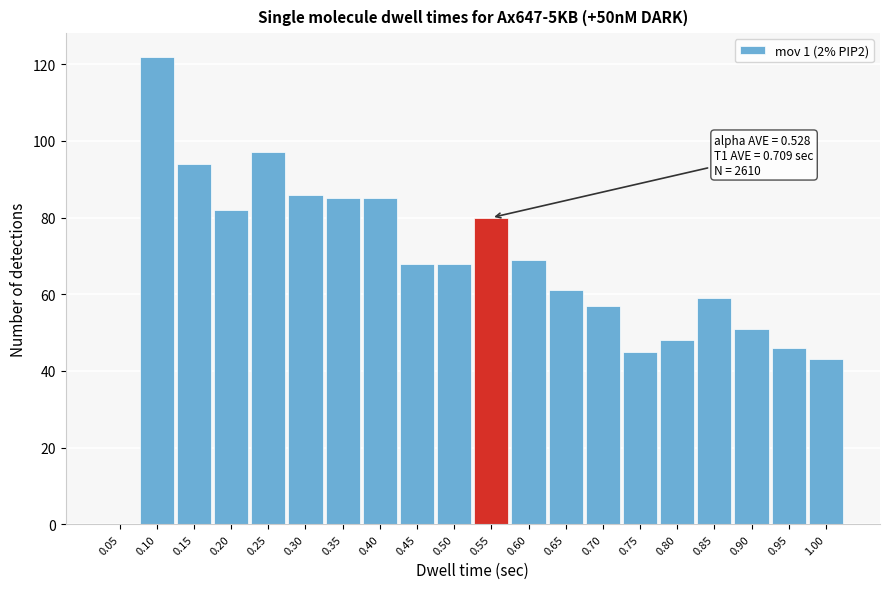

Reading right to left, transcribe all the data shown in this chart.

1.00=43	0.95=46	0.90=51	0.85=59	0.80=48	0.75=45	0.70=57	0.65=61	0.60=69	0.55=80	0.50=68	0.45=68	0.40=85	0.35=85	0.30=86	0.25=97	0.20=82	0.15=94	0.10=122	0.05=0